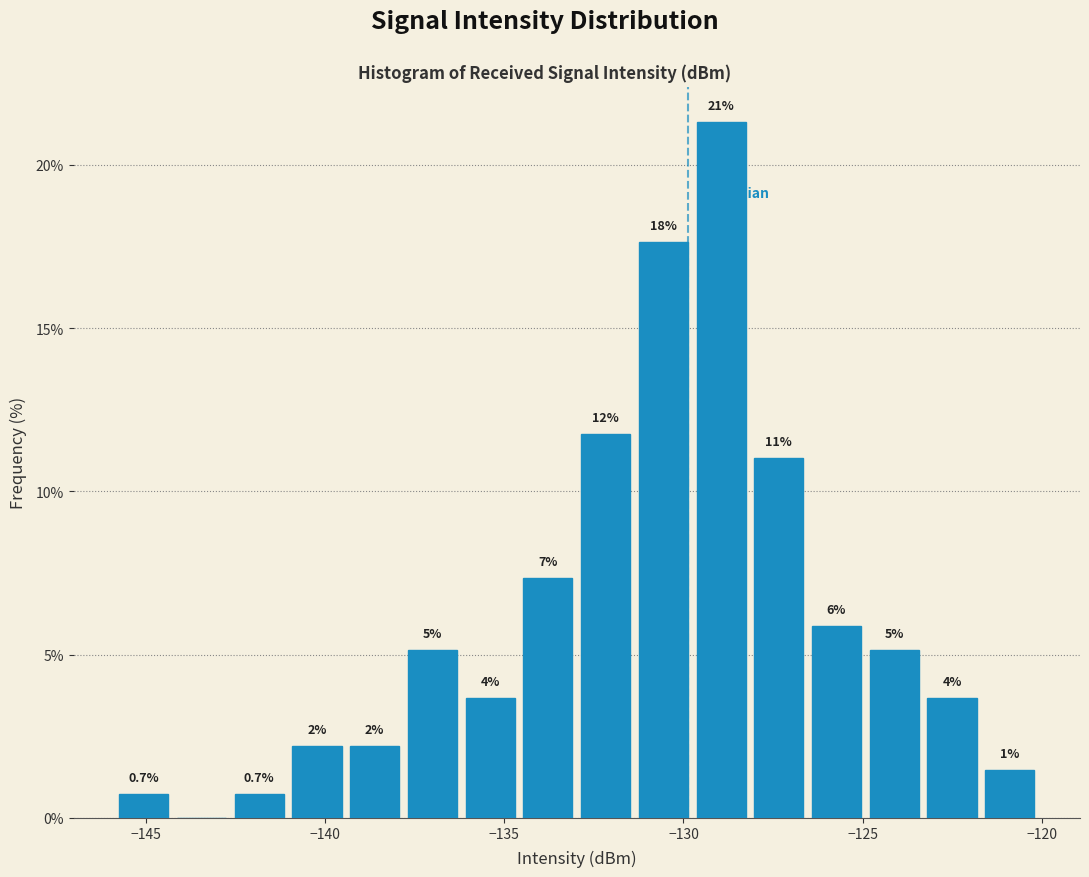

Read against the x-axis, roughly where is the centre of the tallest bar?

-129.0